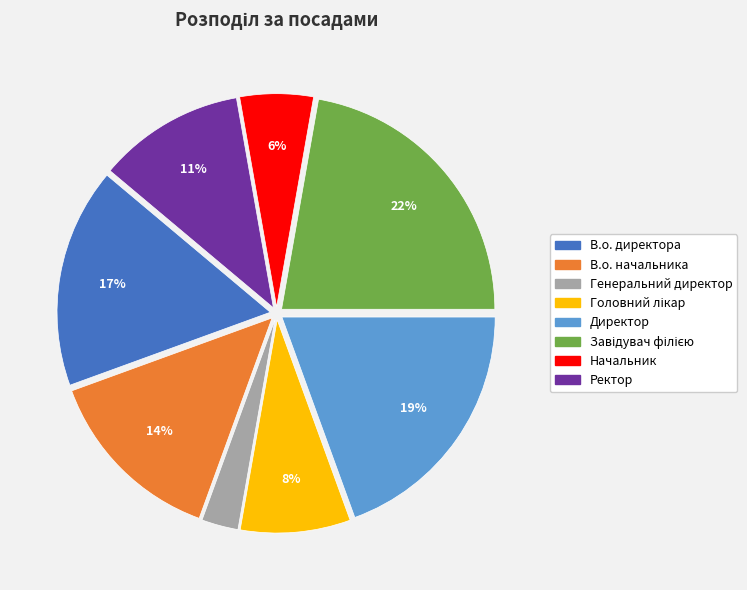

To the nearest percent, what is the average slice percentage?

12%